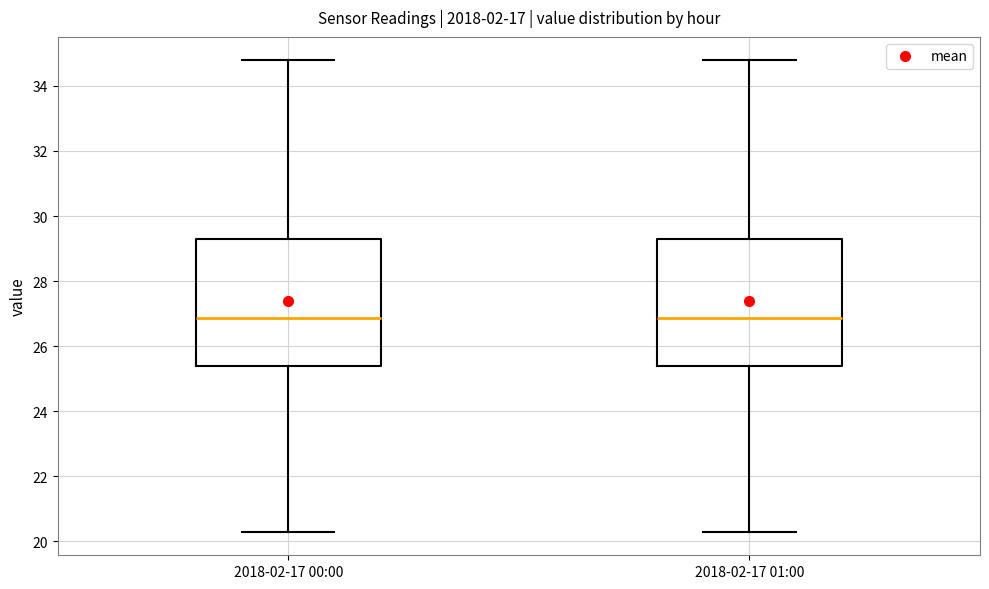

Where does the median line of the box for 2018-02-17 00:00 sit on the y-axis? The values are not printed on the chart, so give them approximately, as read against the axis.

26.8